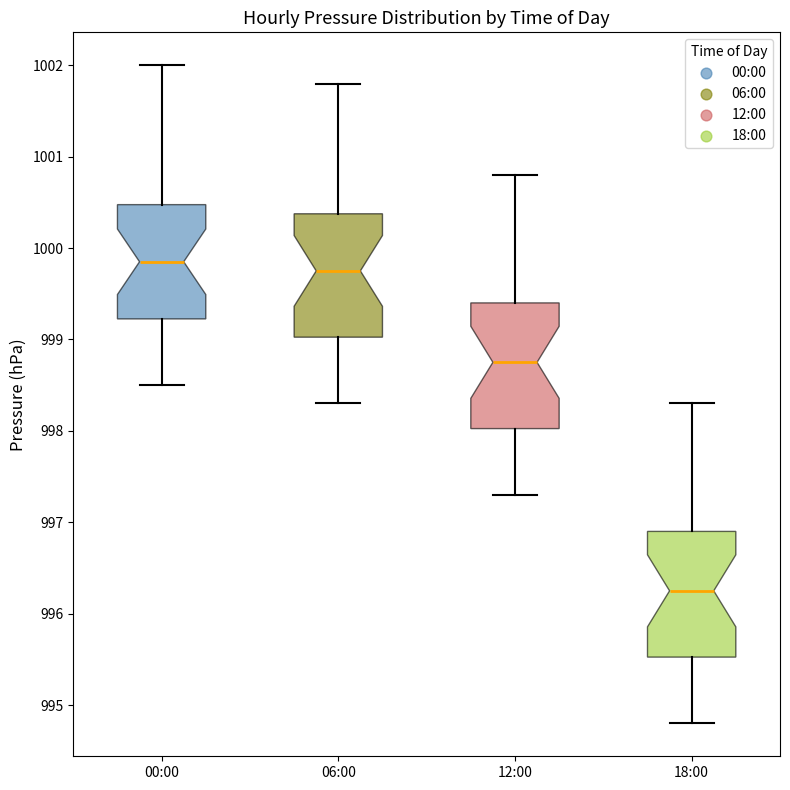

Reading left to right, transcribe this box plot: for each box, give where its median line is, the range the box spans, and where its two whiskers end, as read against the y-axis. The values are not printed on the chart, so give them approximately, as read against the axis.

00:00: median 999.9, box 999.2 to 1000.5, whiskers 998.5 to 1002.0
06:00: median 999.8, box 999.0 to 1000.4, whiskers 998.3 to 1001.8
12:00: median 998.8, box 998.0 to 999.4, whiskers 997.3 to 1000.8
18:00: median 996.3, box 995.5 to 996.9, whiskers 994.8 to 998.3